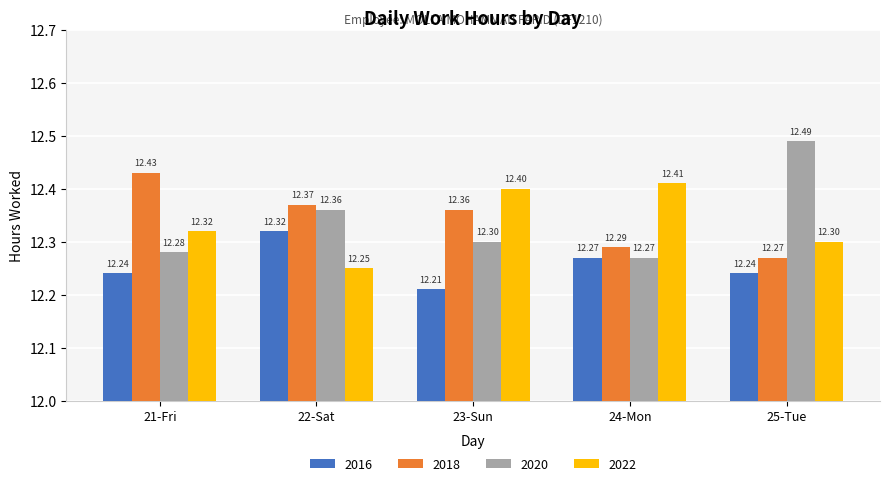

The 2022 series shows 17.6 at 21-Fri. True or false?

False